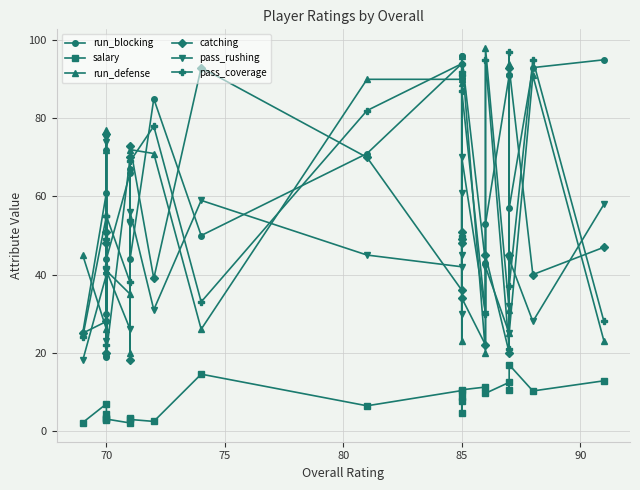

Reading left to right, list all the values displayed in this chart.

run_blocking: 25.0	61.0	30.0	72.0	19.0	44.0	66.0	67.0	44.0	85.0	50.0	71.0	94.0	90.0	91.0	96.0	96.0	43.0	53.0	91.0	91.0	57.0	93.0	95.0
salary: 2.1	6.9	2.7	3.2	4.2	3.0	2.0	3.3	2.9	2.4	14.5	6.4	10.3	4.6	8.6	7.6	10.5	11.2	9.6	12.4	10.4	16.9	10.2	12.8
run_defense: 45.0	26.0	72.0	77.0	20.0	41.0	35.0	20.0	72.0	71.0	26.0	90.0	90.0	23.0	91.0	89.0	96.0	20.0	98.0	31.0	94.0	25.0	91.0	23.0
catching: 25.0	28.0	48.0	51.0	76.0	20.0	70.0	18.0	73.0	39.0	93.0	70.0	36.0	48.0	49.0	51.0	34.0	22.0	45.0	20.0	45.0	93.0	40.0	47.0
pass_rushing: 18.0	40.0	74.0	75.0	23.0	41.0	26.0	53.0	56.0	31.0	59.0	45.0	42.0	45.0	61.0	30.0	70.0	30.0	42.0	25.0	32.0	44.0	28.0	58.0
pass_coverage: 24.0	55.0	42.0	22.0	49.0	55.0	38.0	54.0	69.0	78.0	33.0	82.0	94.0	50.0	92.0	91.0	87.0	30.0	95.0	21.0	97.0	37.0	95.0	28.0